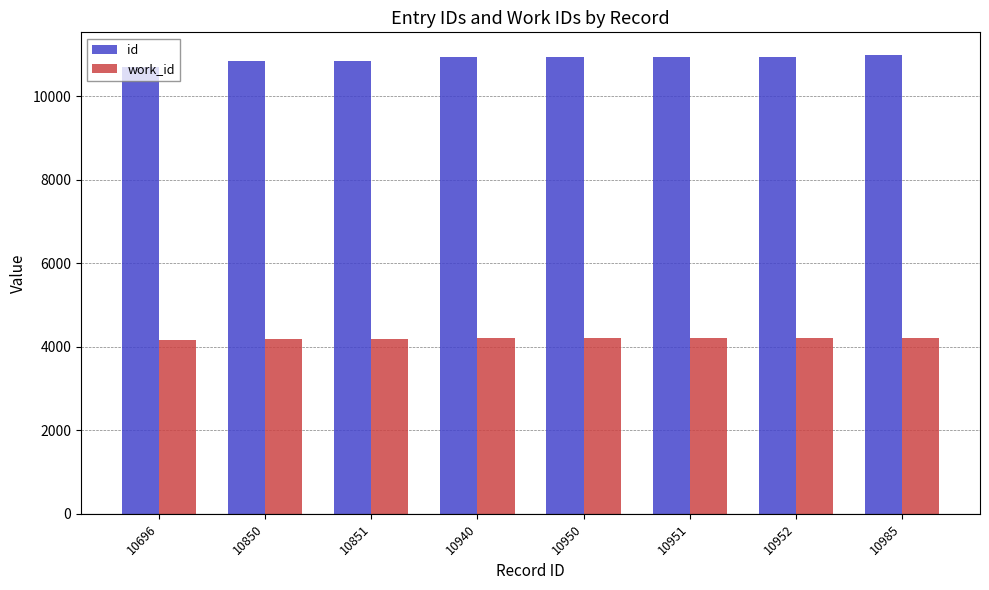

Rank the series by their maximum value, from highest to lowest.

id, work_id